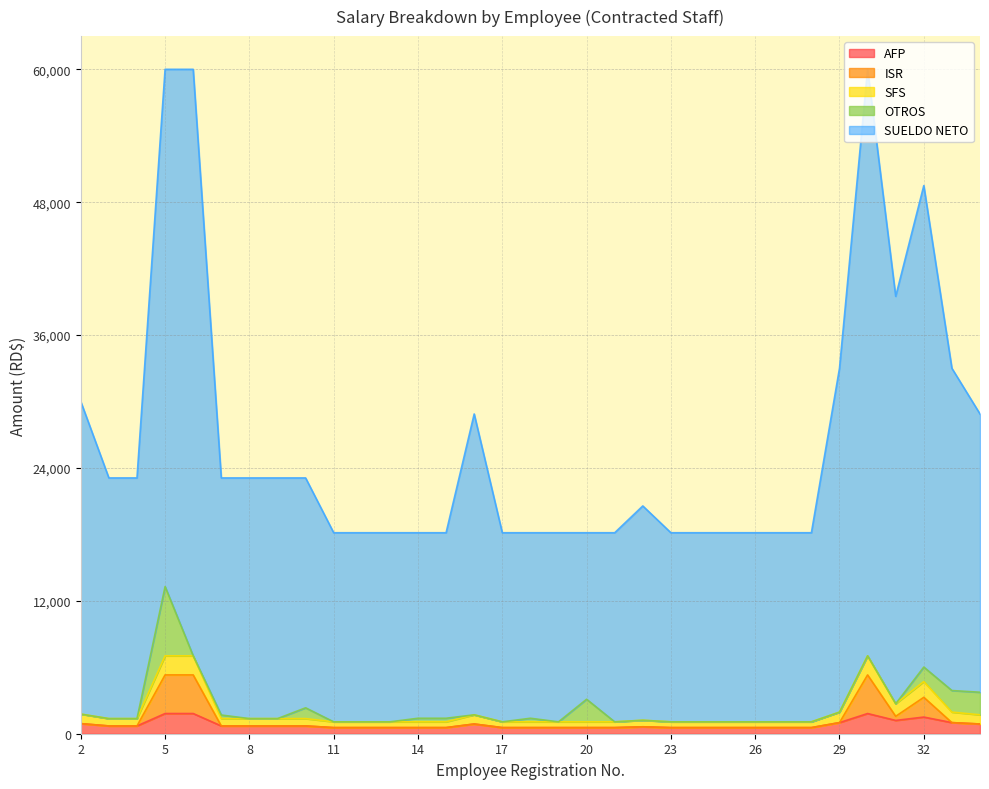

What is the highest value of the AFP series?

1824.0